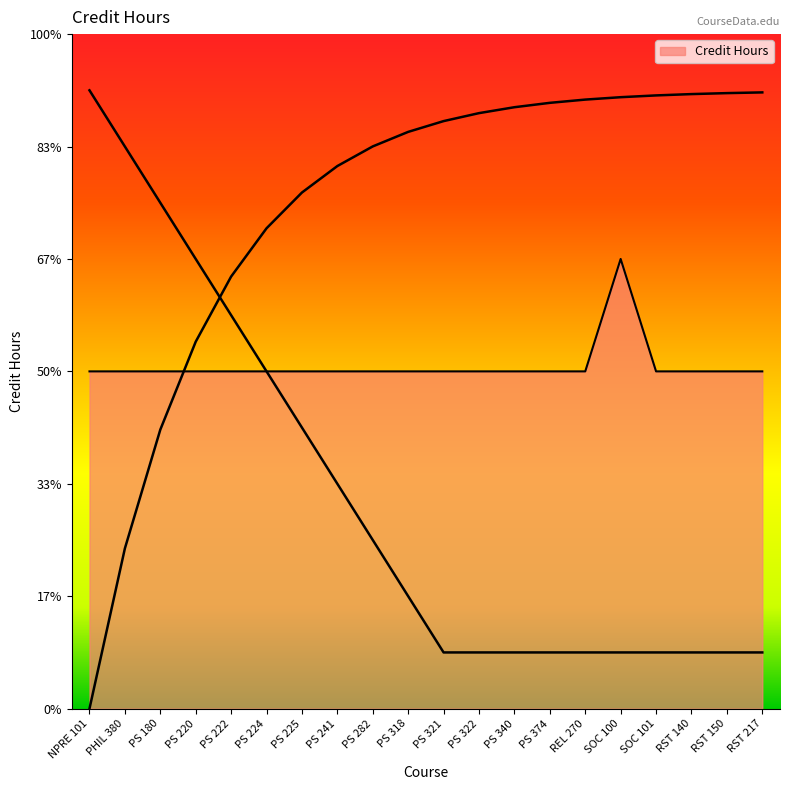

Count the values in the range 3 to 4.

20